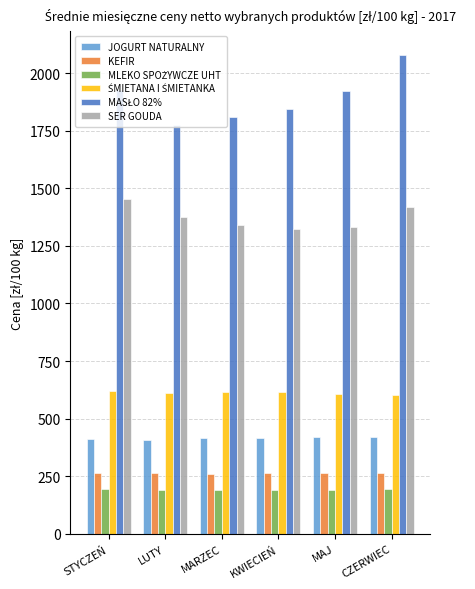

How many bars are there in each group?

6